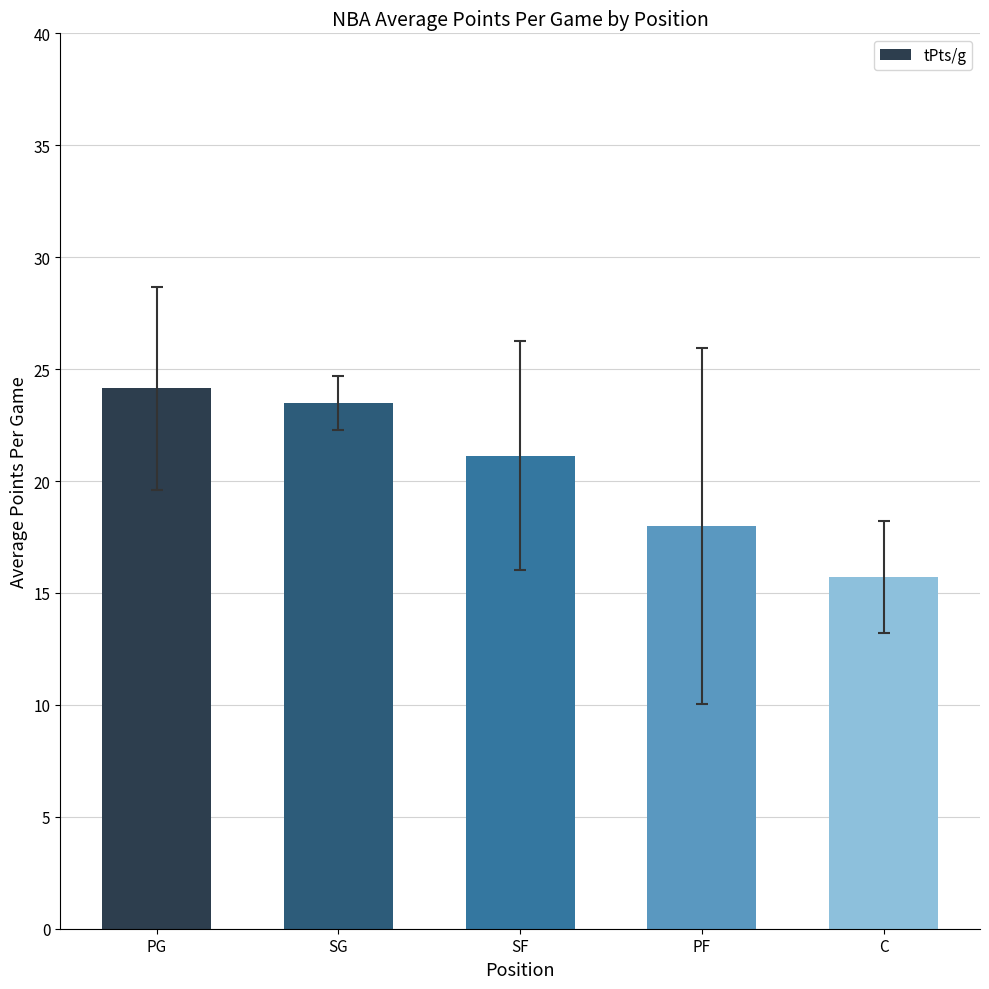

List the labels in order of value, smallest first.

C, PF, SF, SG, PG